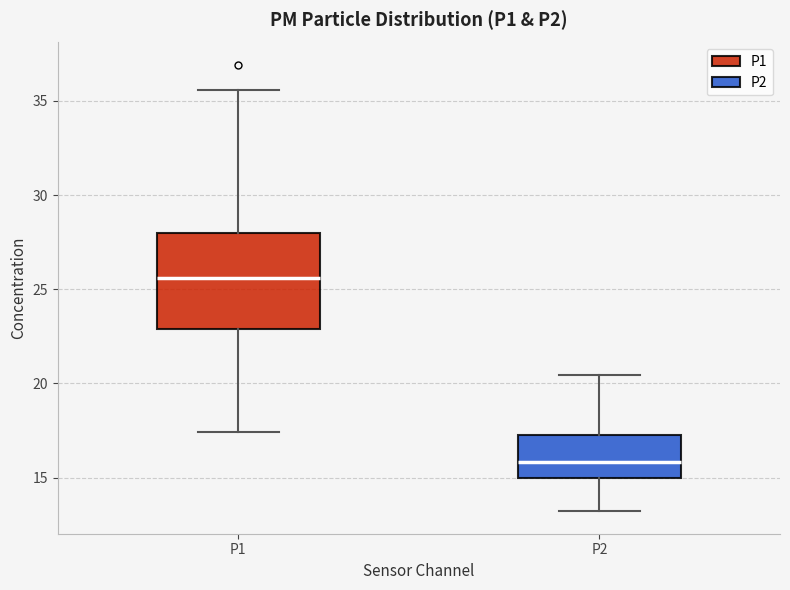

Which box has the highest median line?

P1